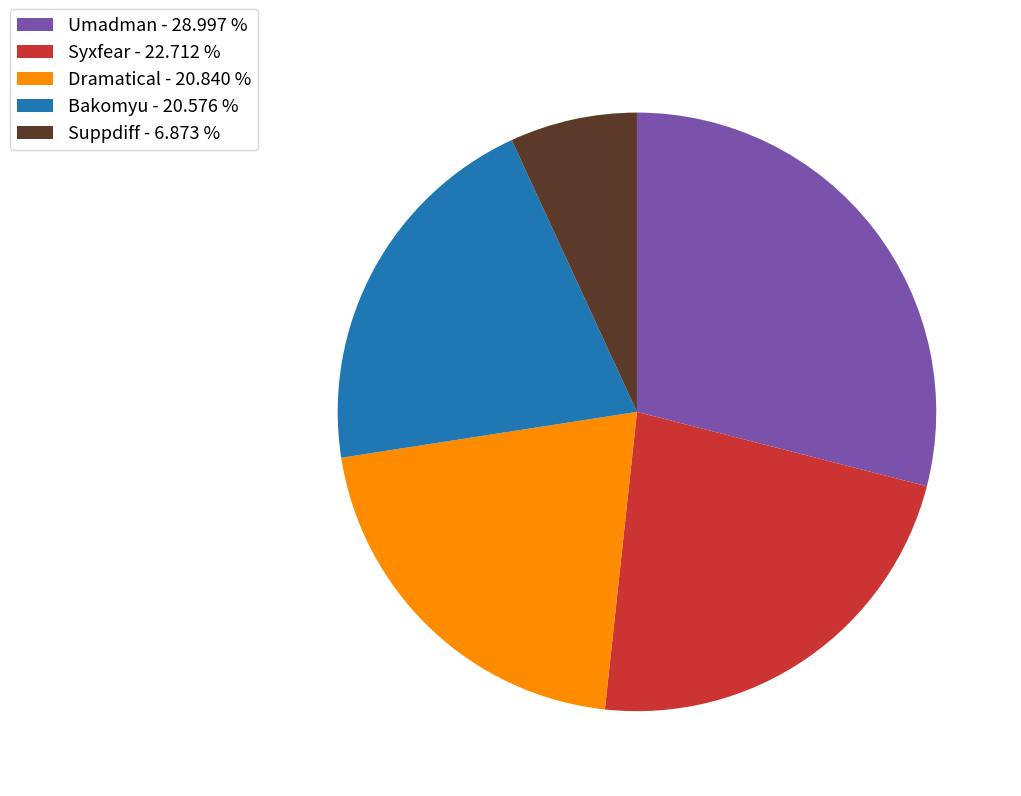

Count the number of slices in the pie.

5